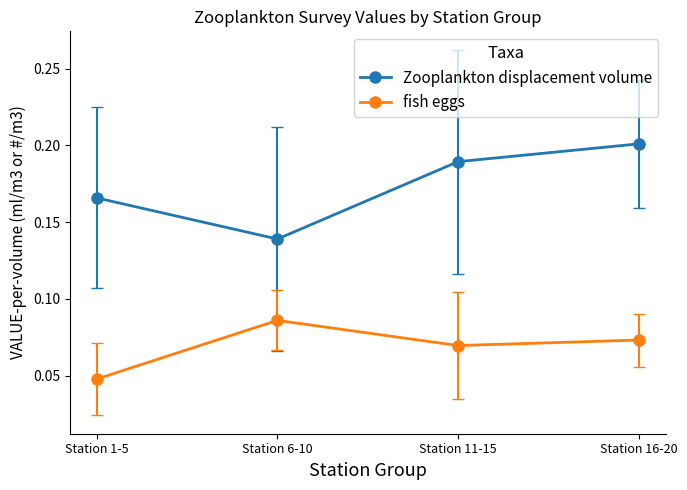

What is the sum of the Zooplankton displacement volume values at Station 11-15 and Station 6-10?

0.3